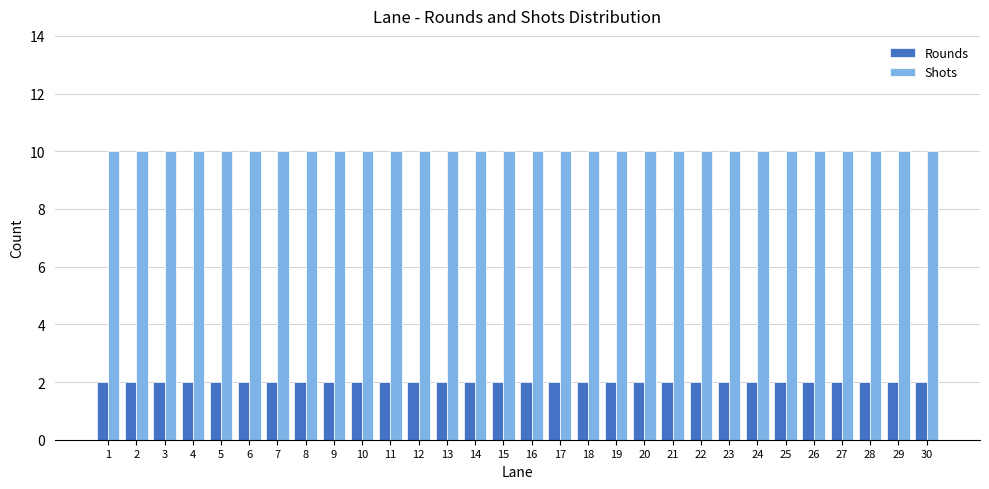

Is it true that Shots equals 10 at 9?

True